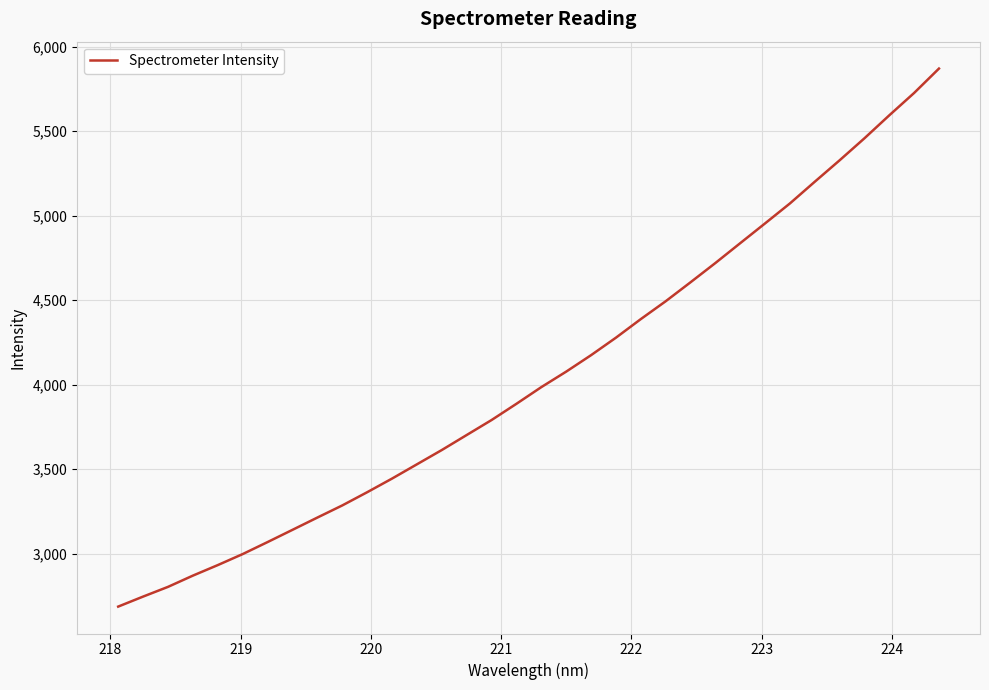

What is the greatest value displayed?

5870.9